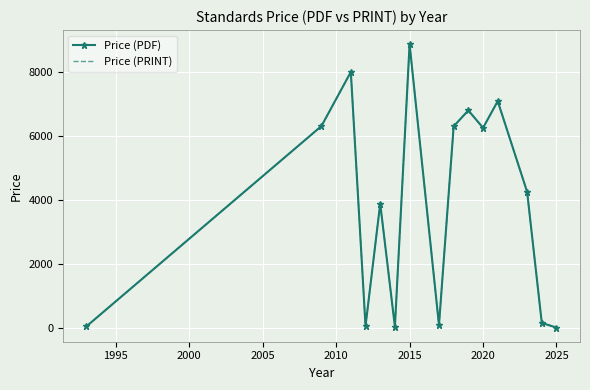

Is this an area chart (filled region under the line)?

No